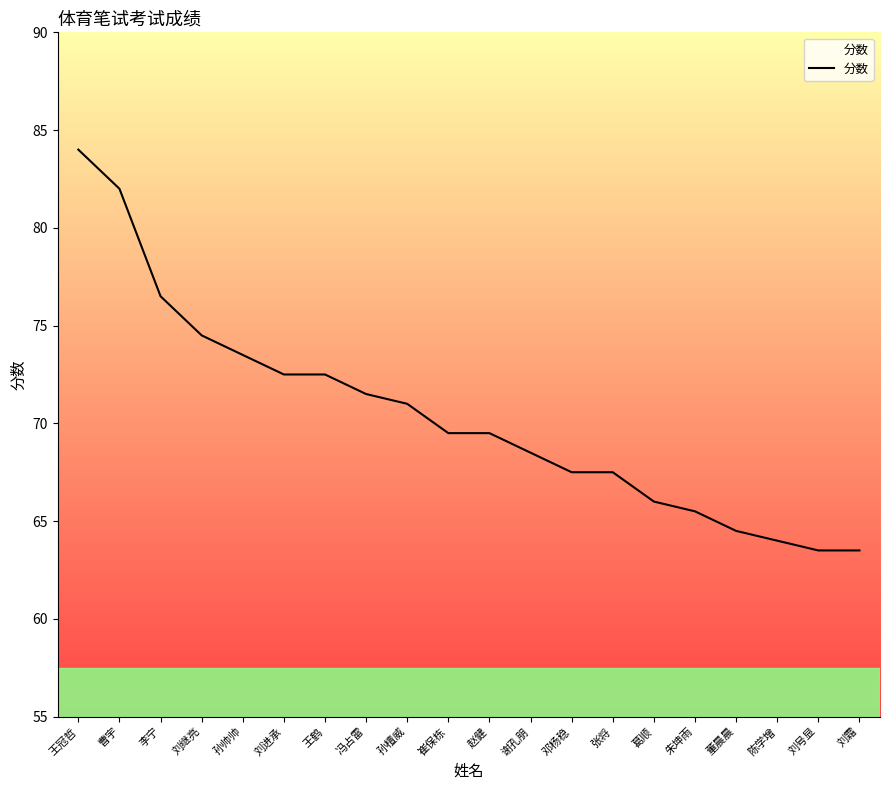

What is the approximate value at 冯占雷?

71.5